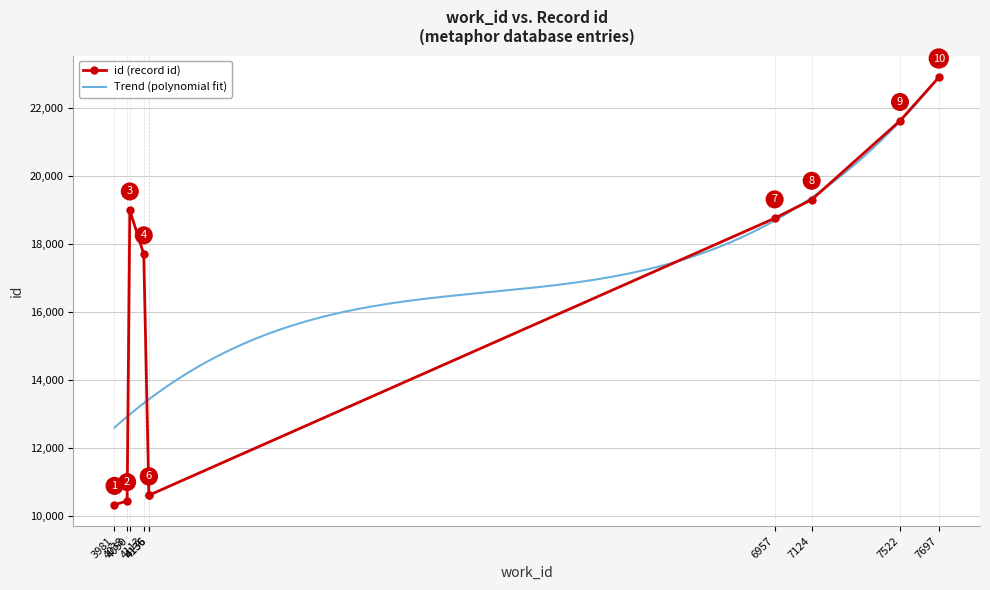

At which label is the value closest to 16621?

4113